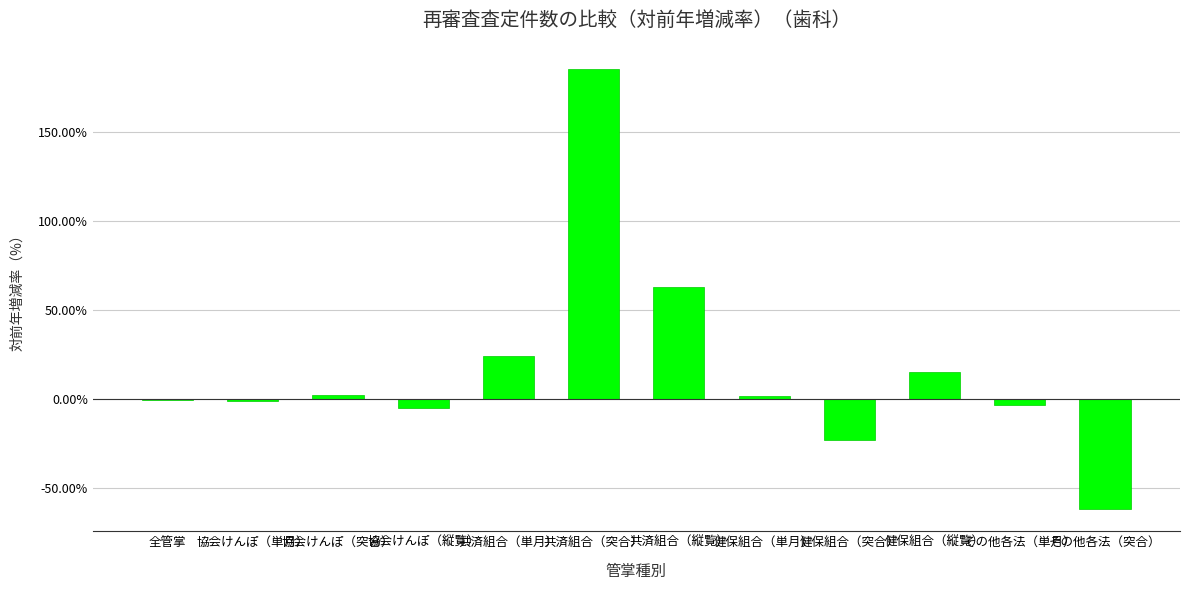

What is the sum of the values at 健保組合（突合） and 健保組合（単月）?

-21.6